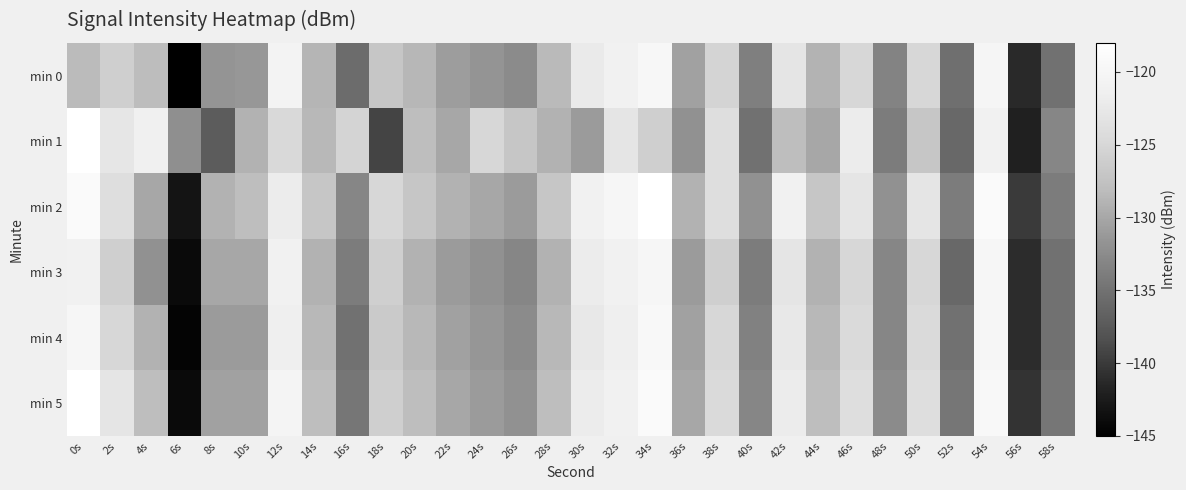

What is the difference between the highest and lowest values at 48s?

2.0